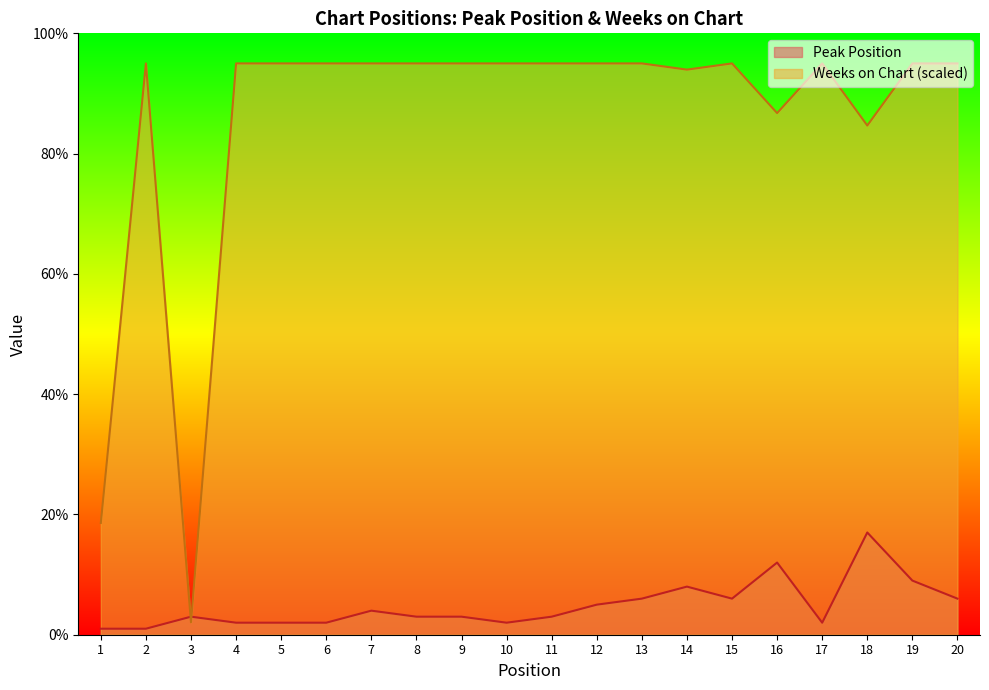

List the series in order of their peak value, lowest first.

Peak Position, Weeks on Chart (scaled)